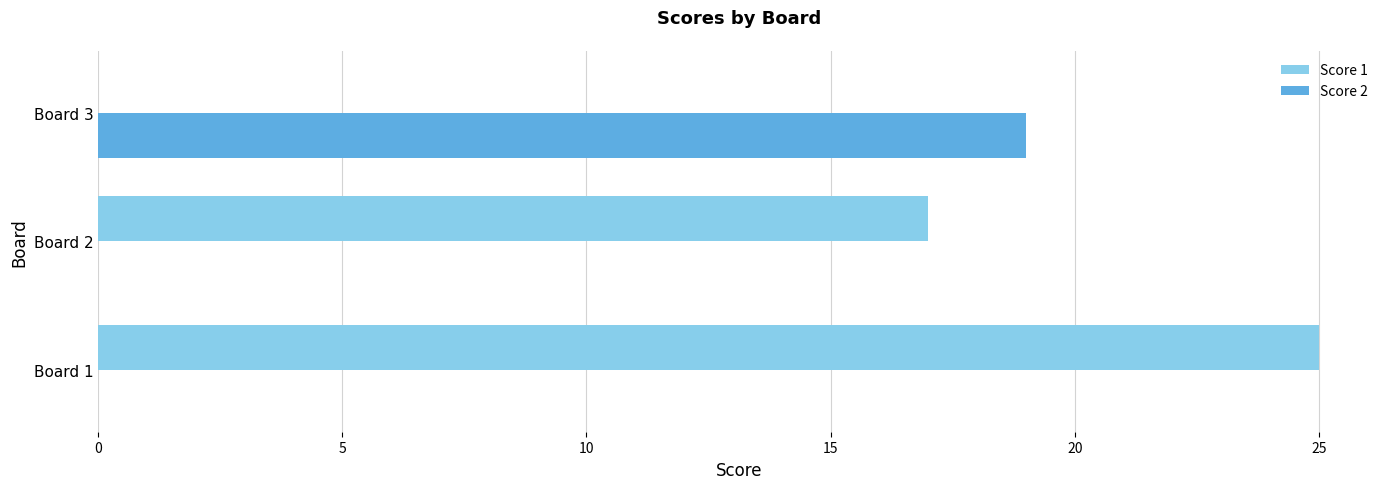

What is the sum of the Score 1 values at Board 2 and Board 1?

42